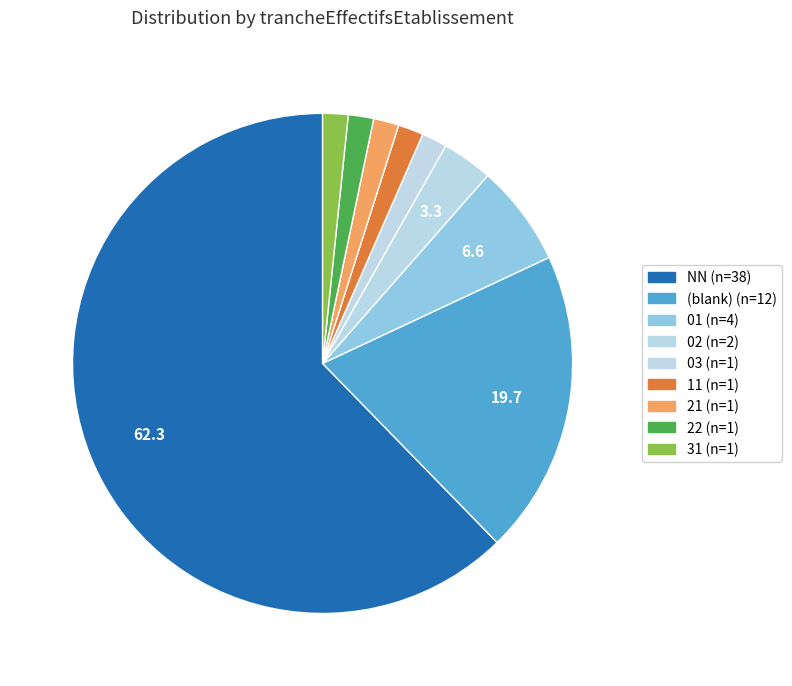

To the nearest percent, what is the difference between the largest and smallest slice percentages?

61%